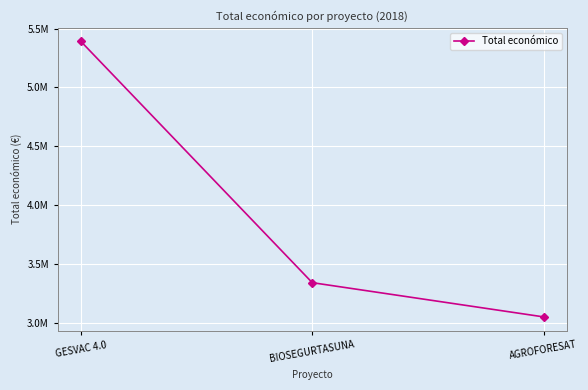

What is the change in value from BIOSEGURTASUNA to AGROFORESAT?

-290679